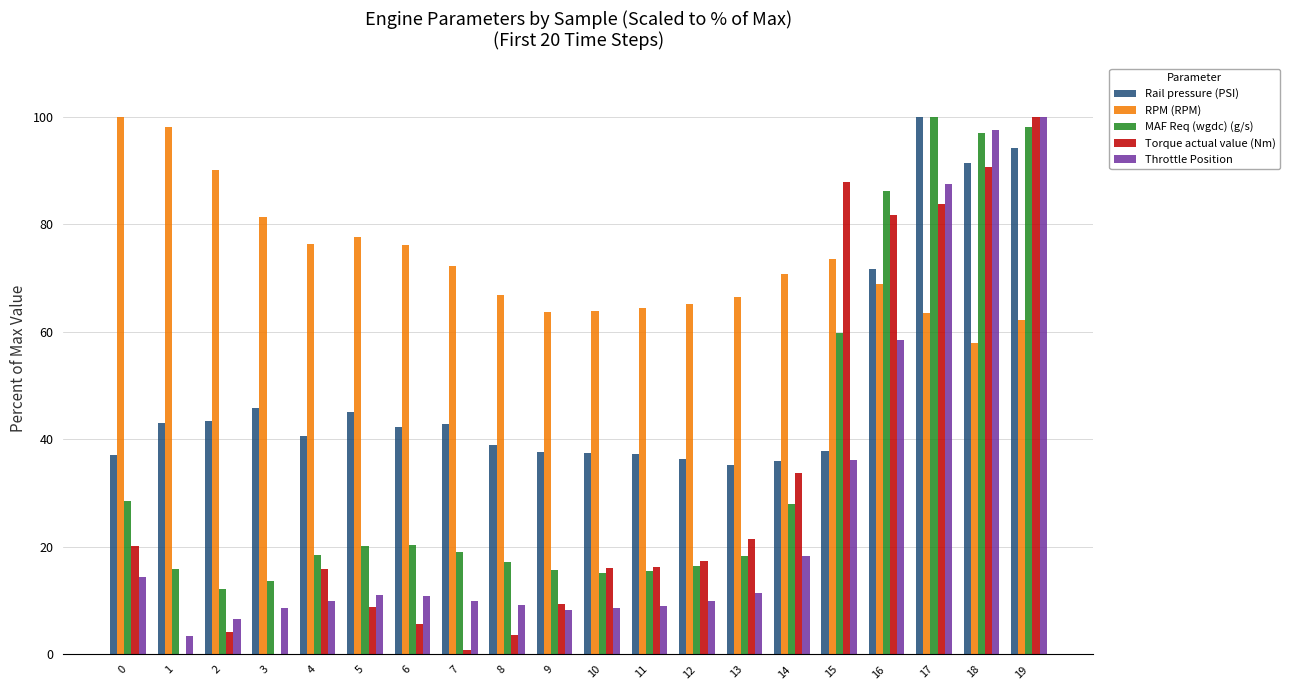

Which series changed the most between 8 and 13?

Torque actual value (Nm)